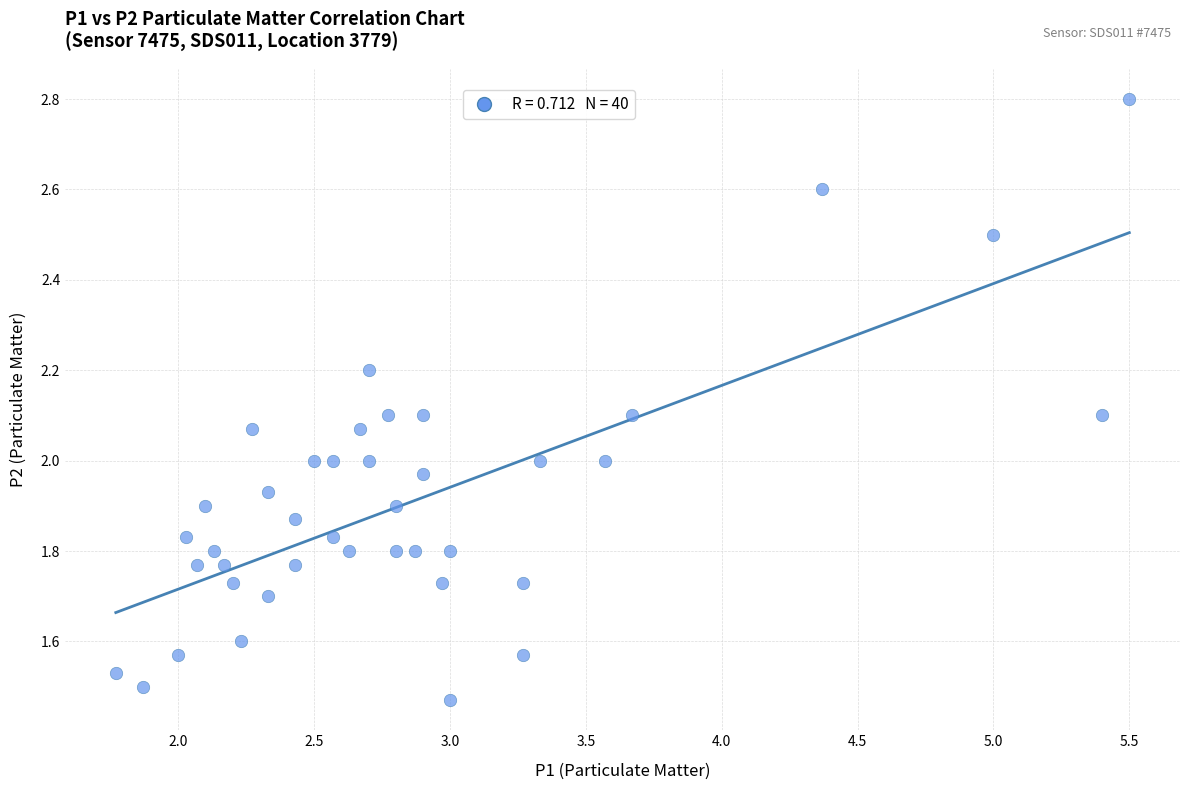

What is the range of Y values (max minus min)?

1.3